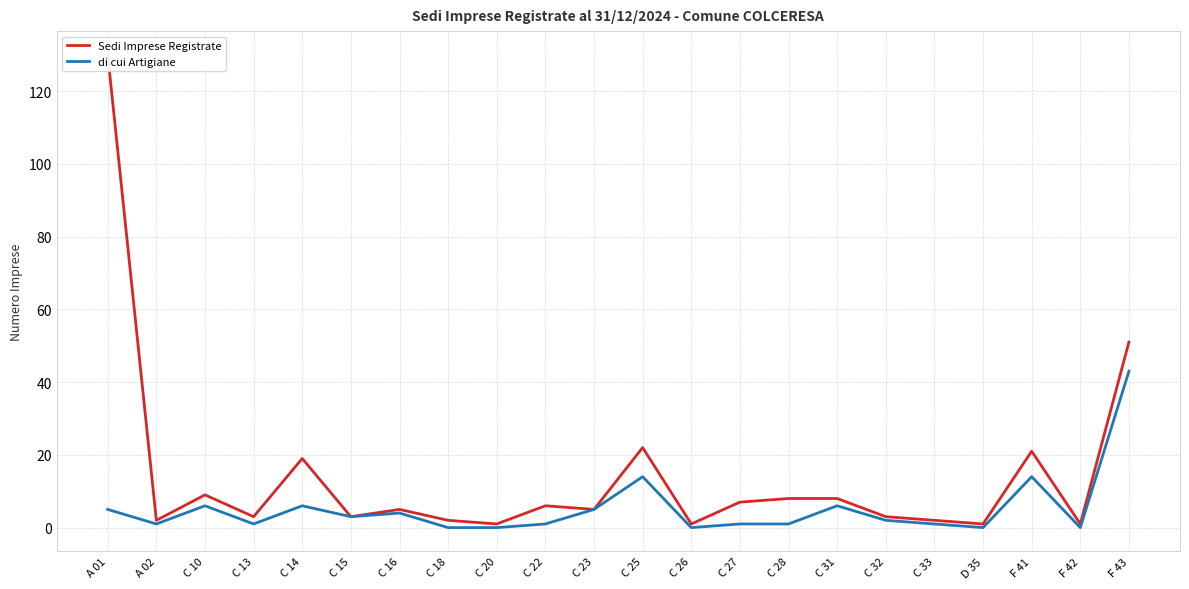

At which label does di cui Artigiane reach its peak?

F 43